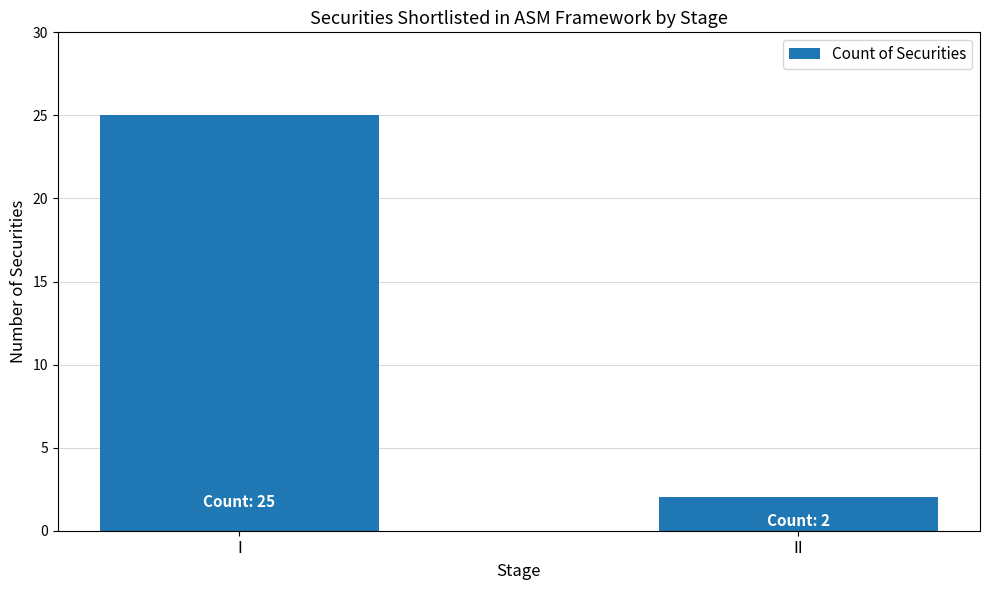

What is the difference between the maximum and minimum values?

23